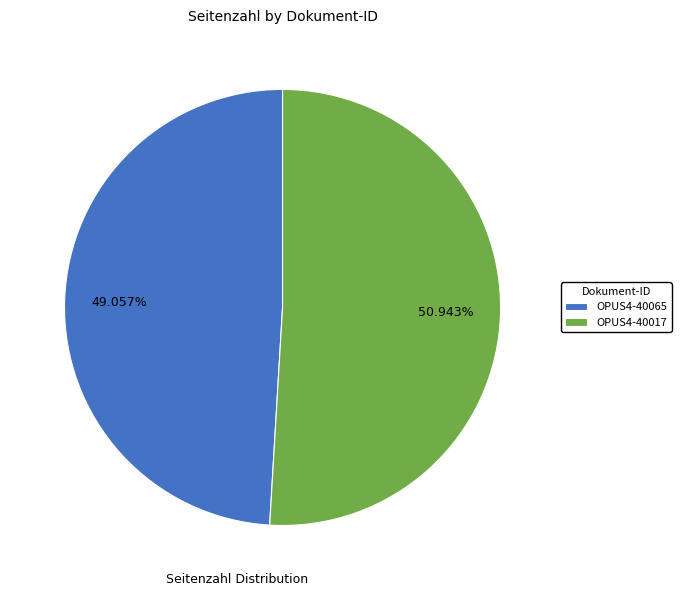

Which category has the biggest portion of the pie?

OPUS4-40017